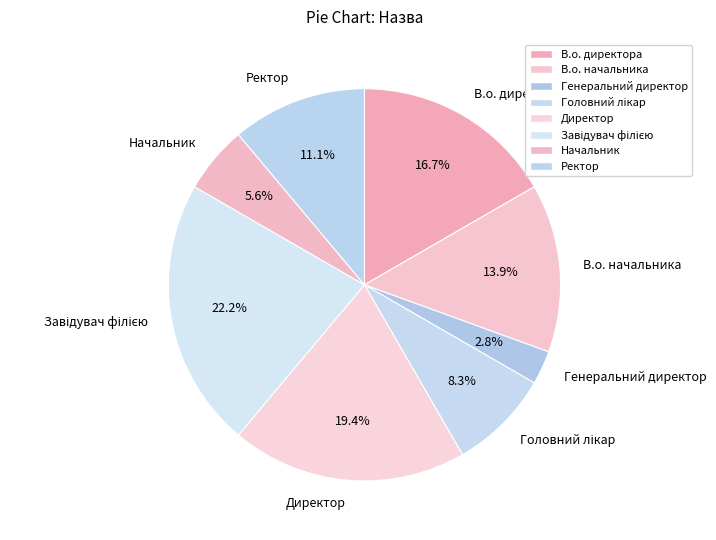

Does Ректор represent more than half of the total?

No